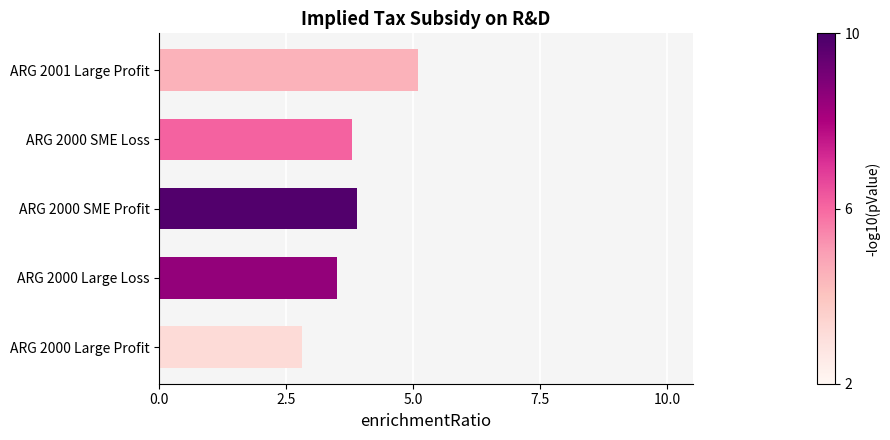

Are the bars grouped side by side (vs. stacked)?

No